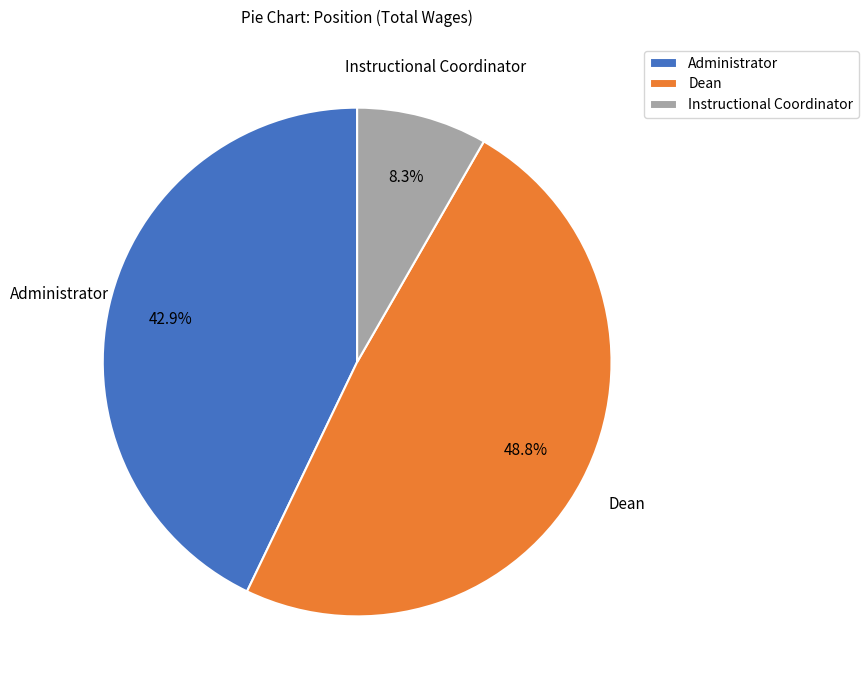

How many segments does this pie chart have?

3